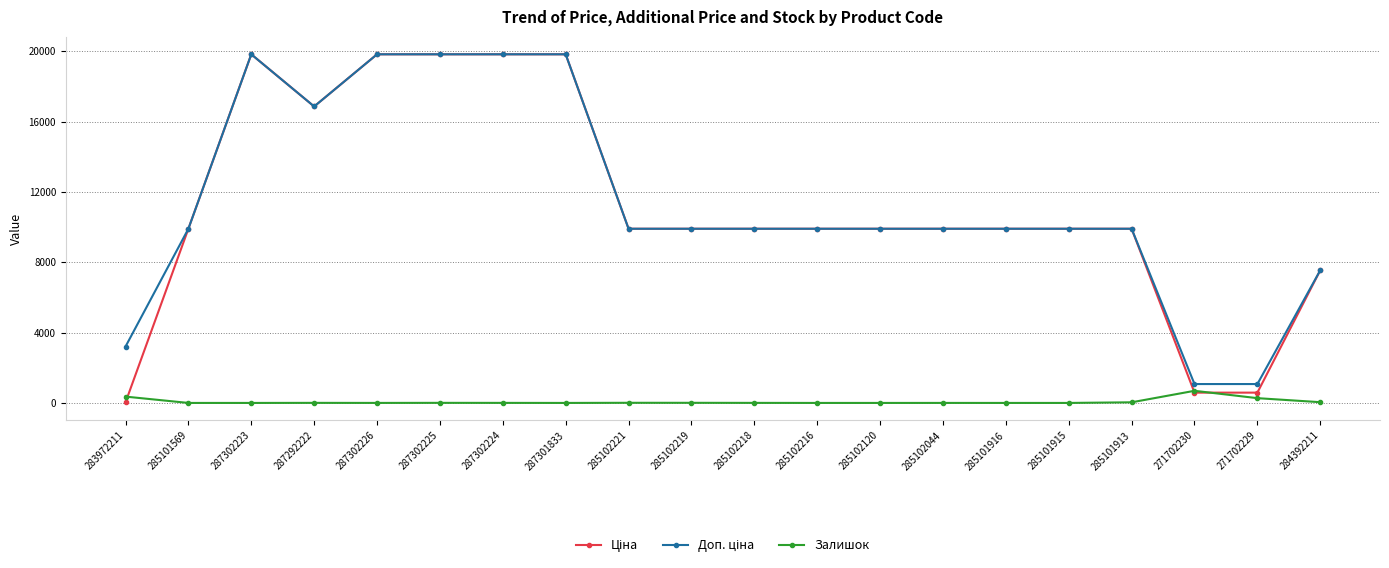

Count the number of data series in this chart.

3